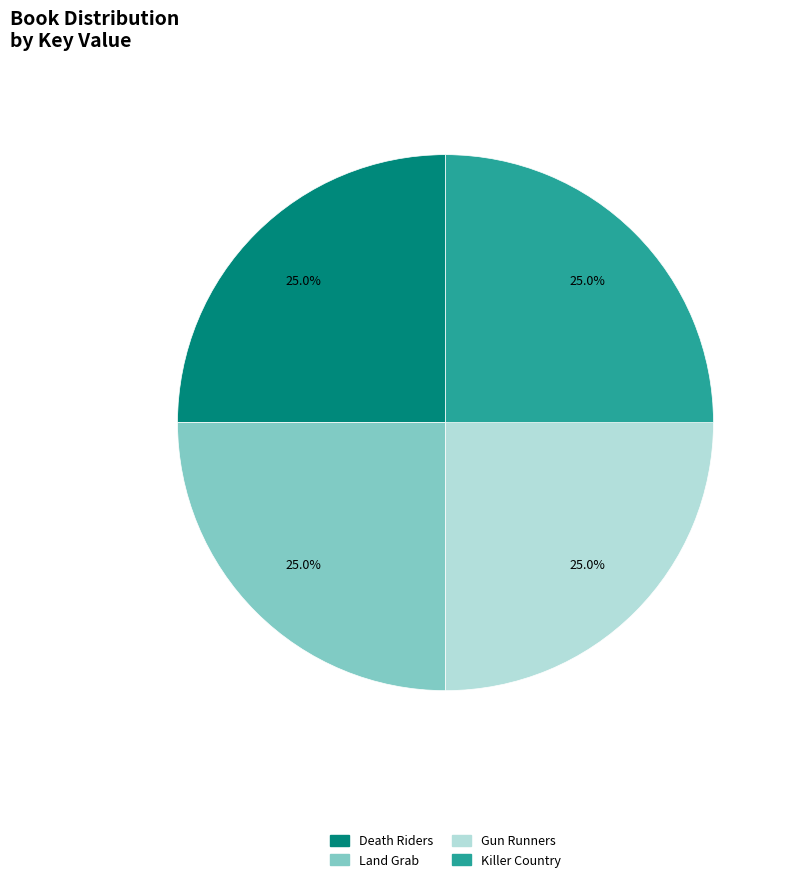

True or false: Killer Country accounts for 12% of the total.

False